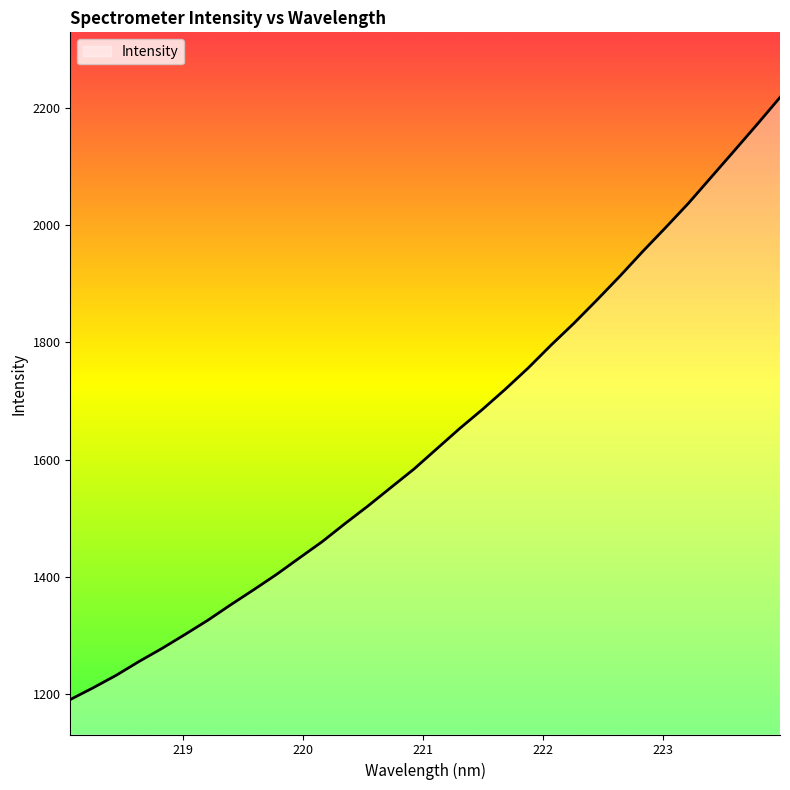

What is the greatest value displayed?

2217.4